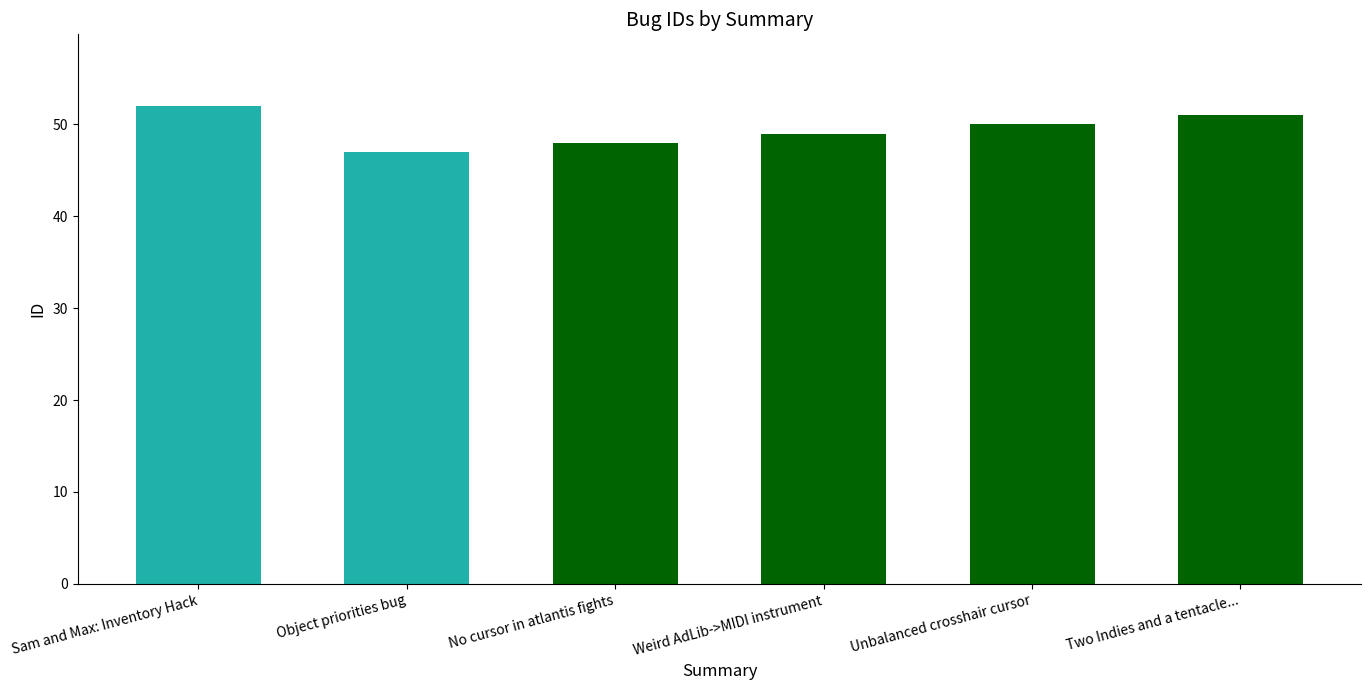

What is the maximum value shown in the chart?

52